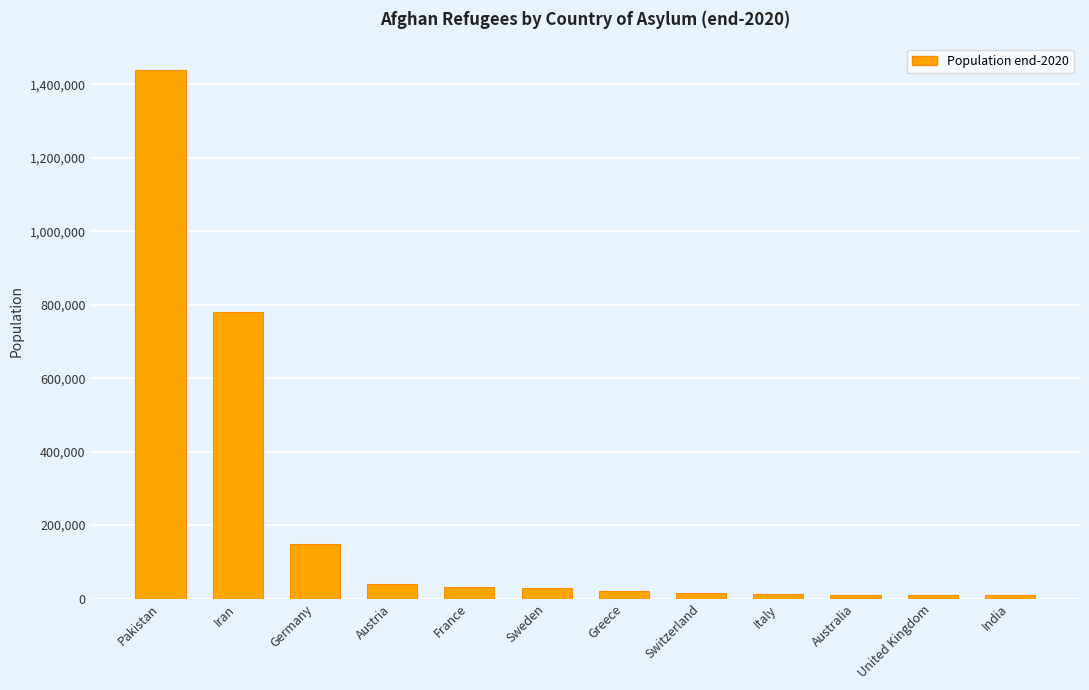

True or false: the data shows 1438432 at Pakistan.

True